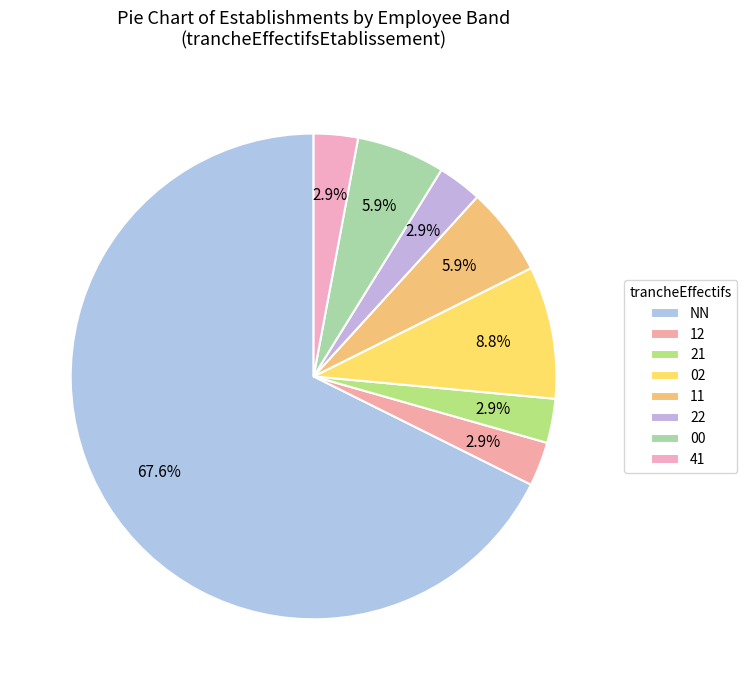

To the nearest percent, what percentage of the pie is 21?

3%